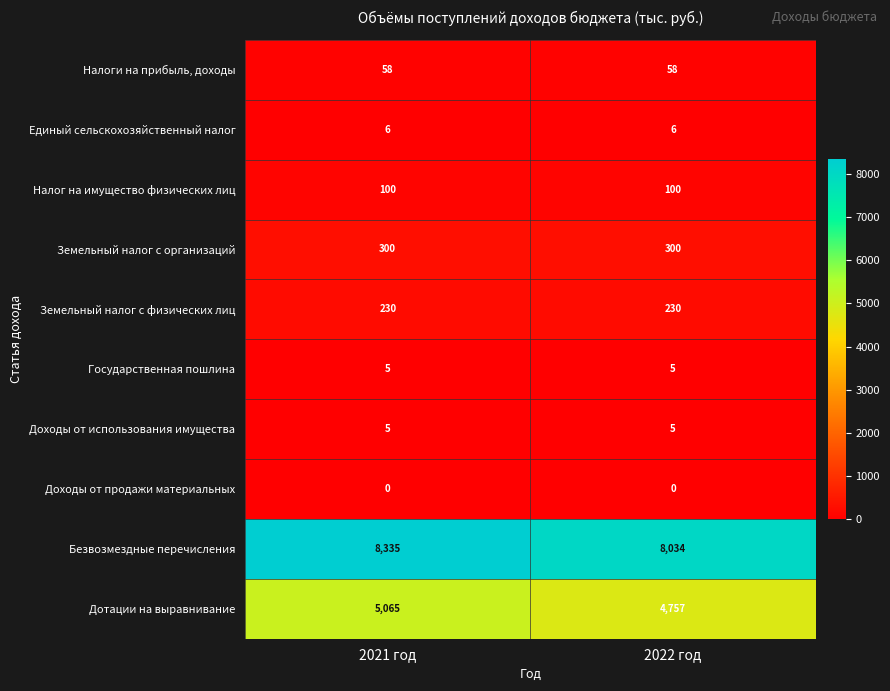

Which series has the largest total across all categories?

Безвозмездные перечисления